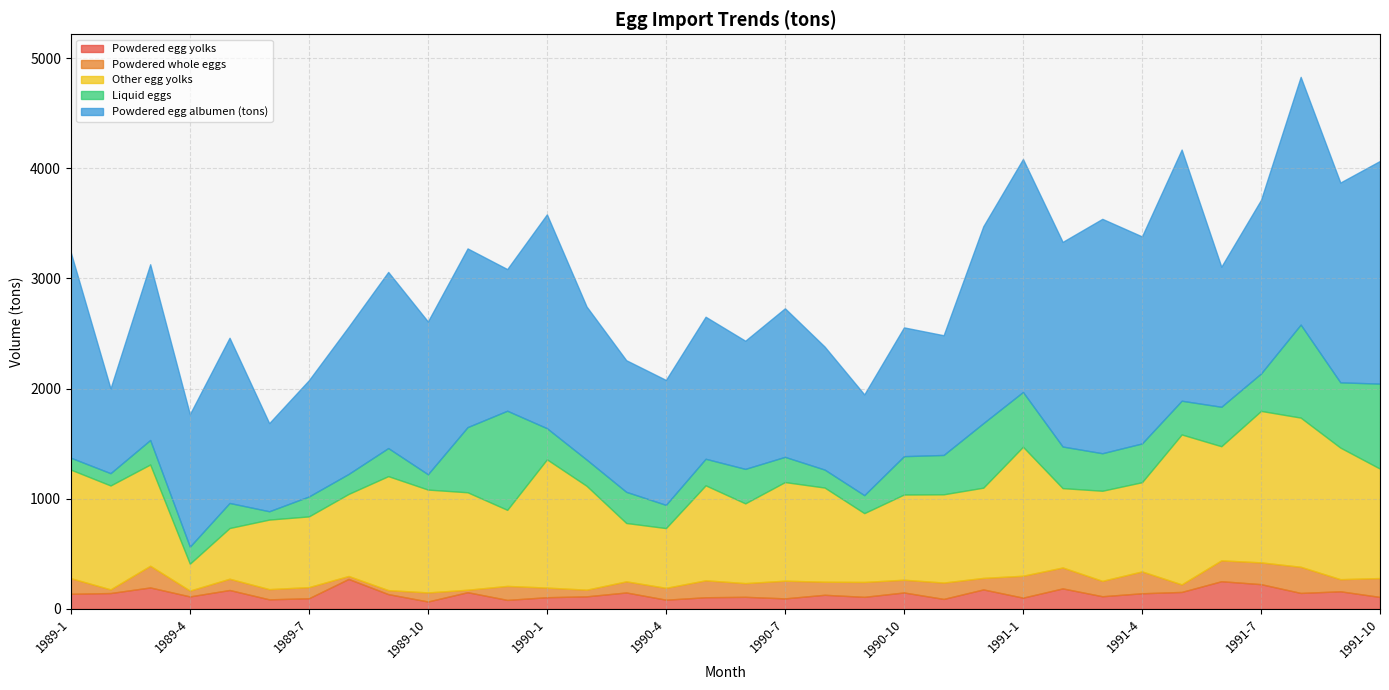

How many lines are shown in the chart?

5